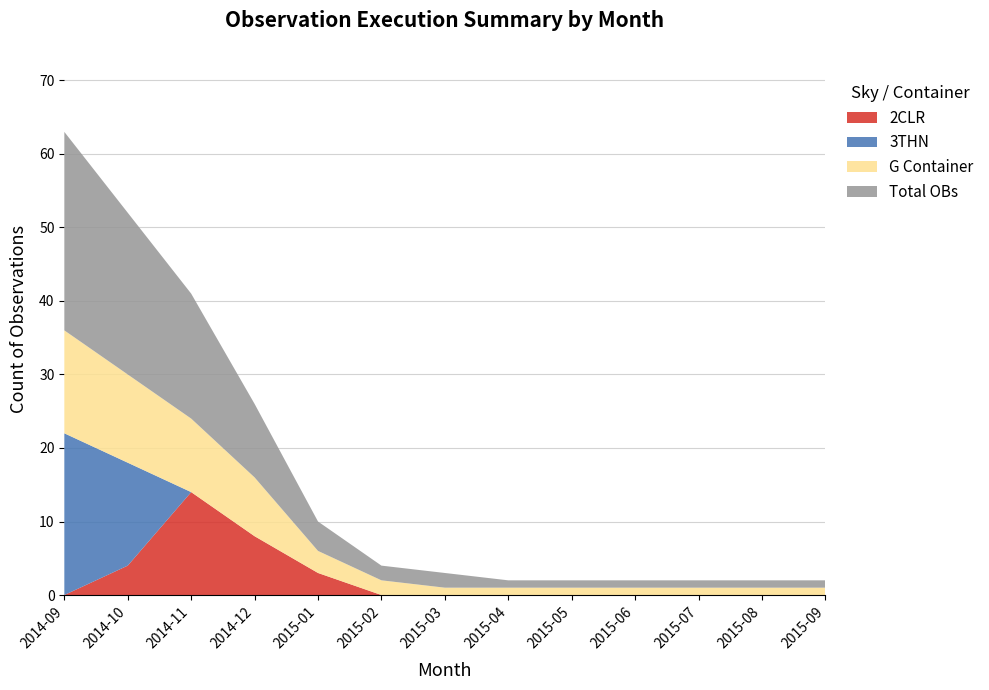

Which category has the highest value in the 2CLR series?

2014-11